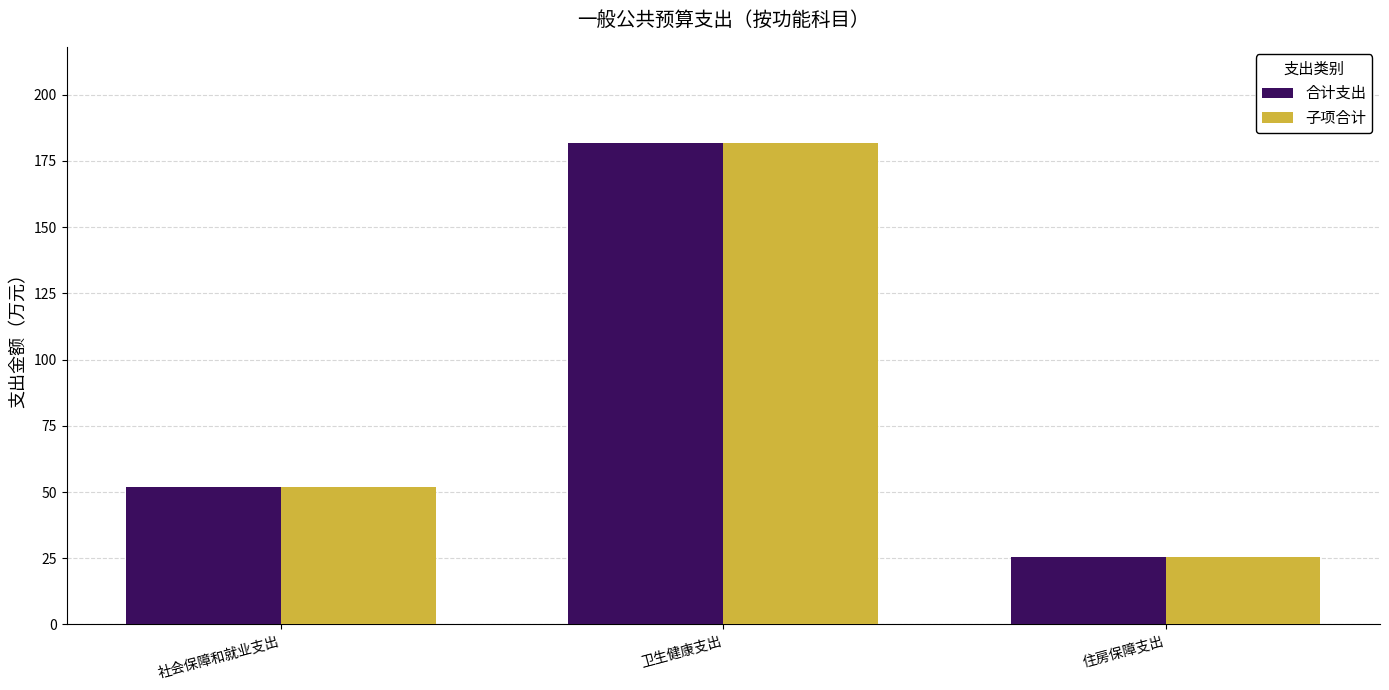

The value of 合计支出 at 住房保障支出 is 39.0. True or false?

False